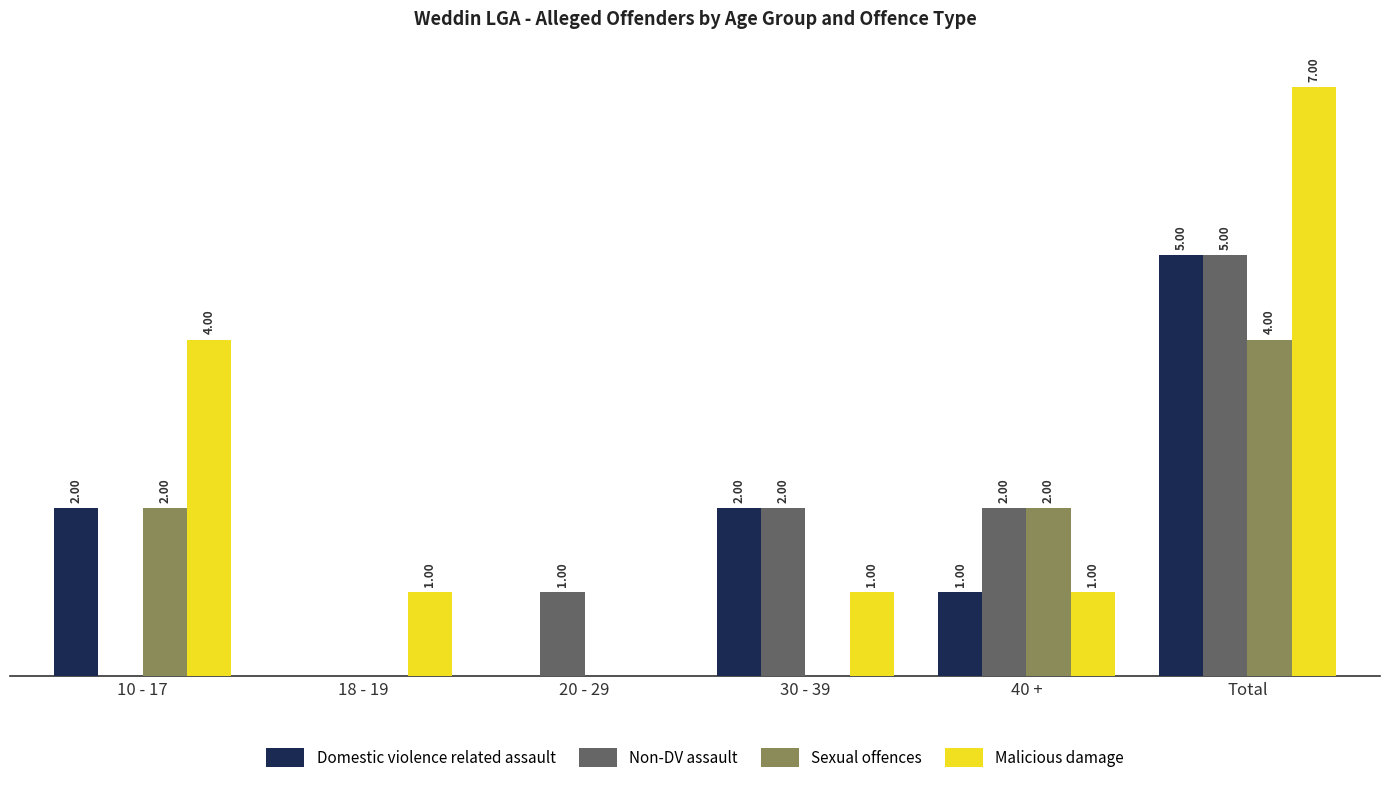

At which category is the sum across all series the highest?

Total